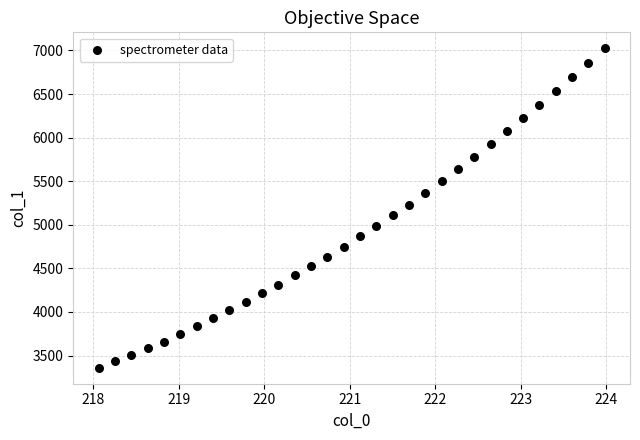

What is the range of Y values (max minus min)?

3664.6